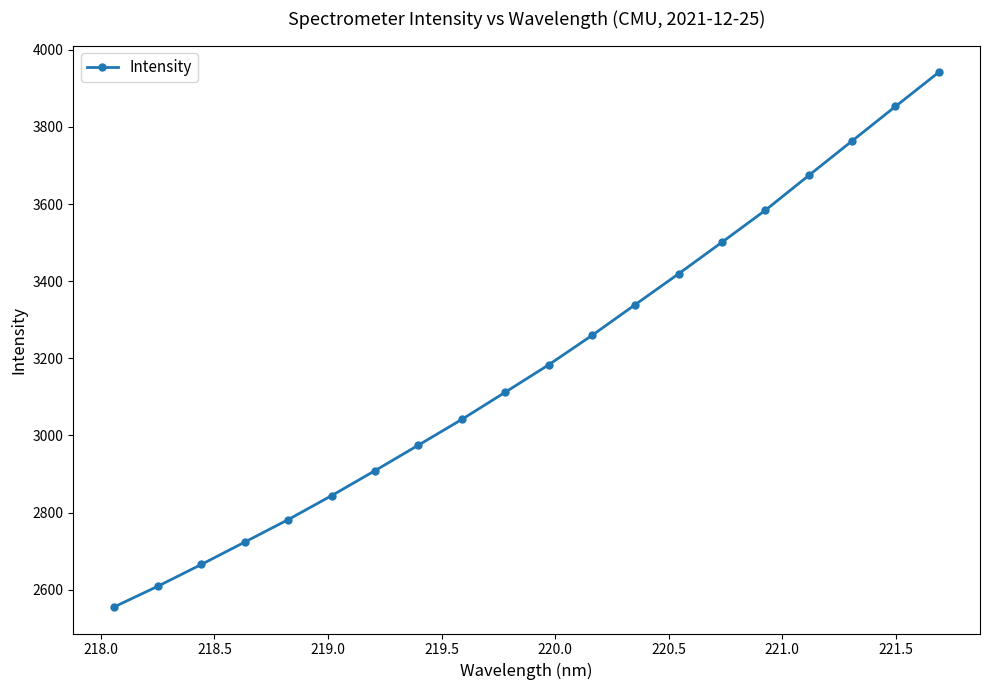

True or false: there are more than 0 points higher than both neighbors.

False